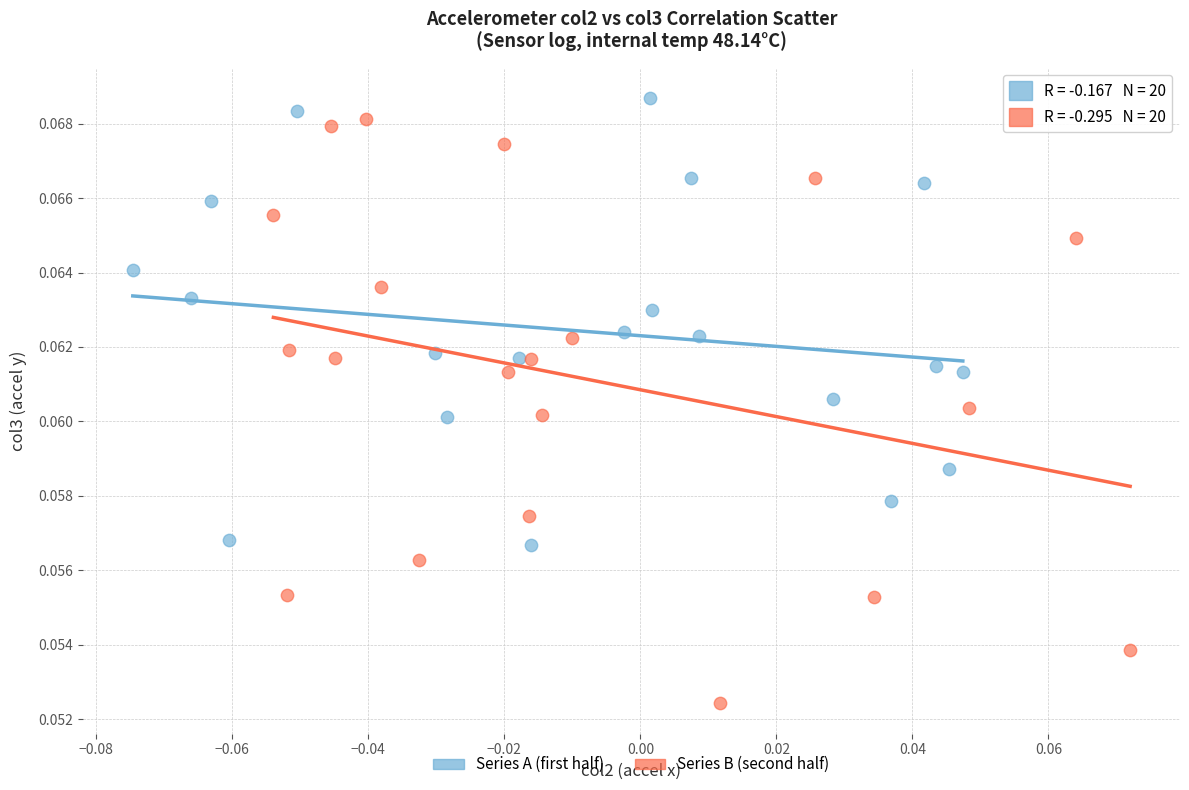

Which series reaches the minimum Y coordinate?

Series B (second half)